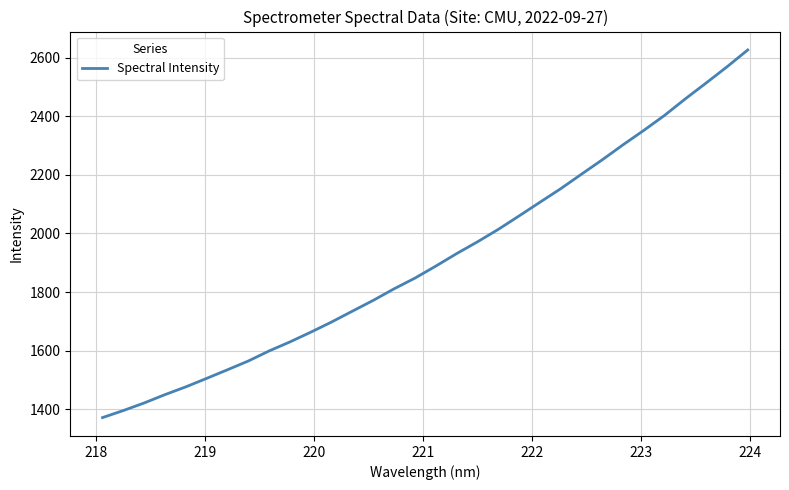

What is the smallest value displayed?

1371.7